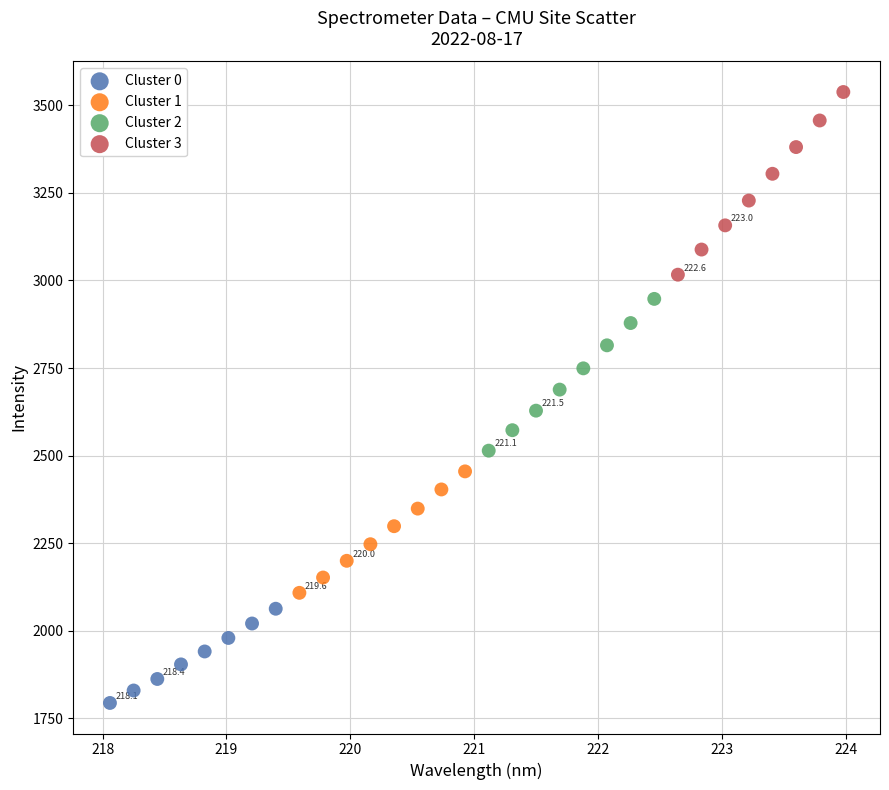

Which series reaches the maximum Y coordinate?

Cluster 3